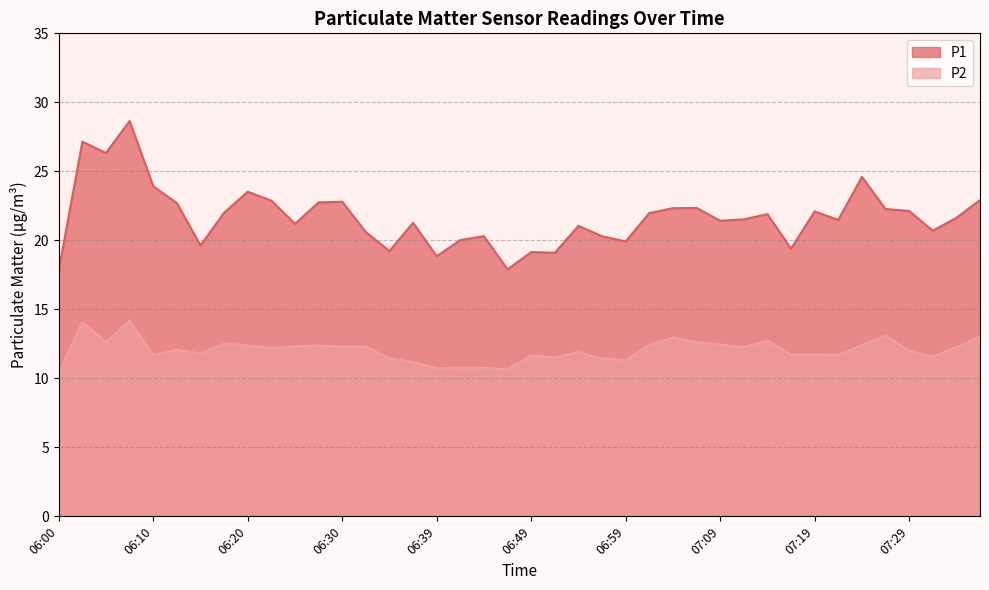

What is the value of the P2 point at the 10th from the left?

12.2